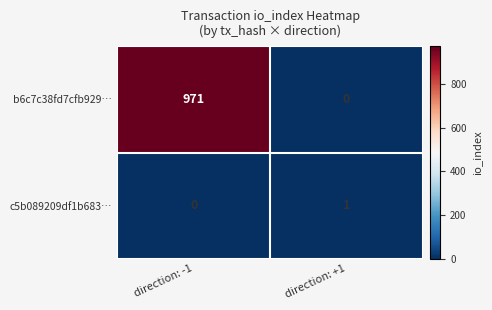

Which series has the largest range (max minus min)?

b6c7c38fd7cfb929…